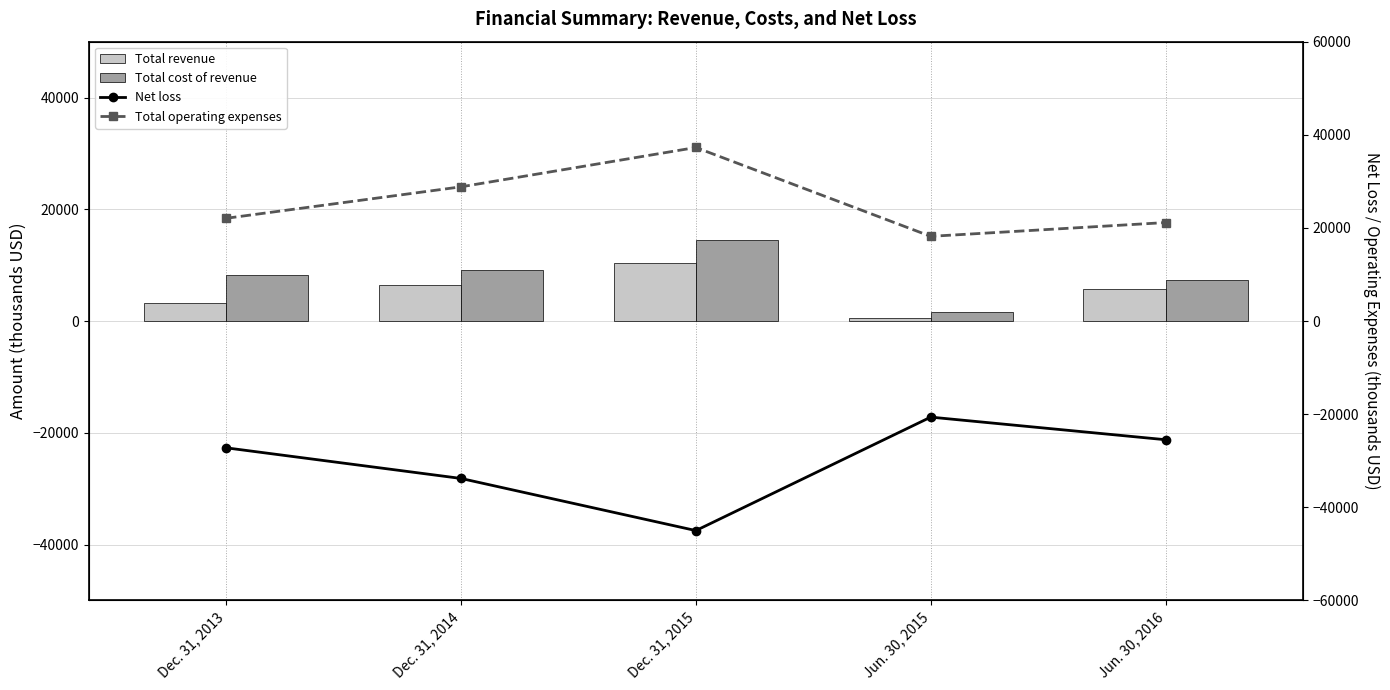

How many values in the Total revenue series exceed 5755?

2